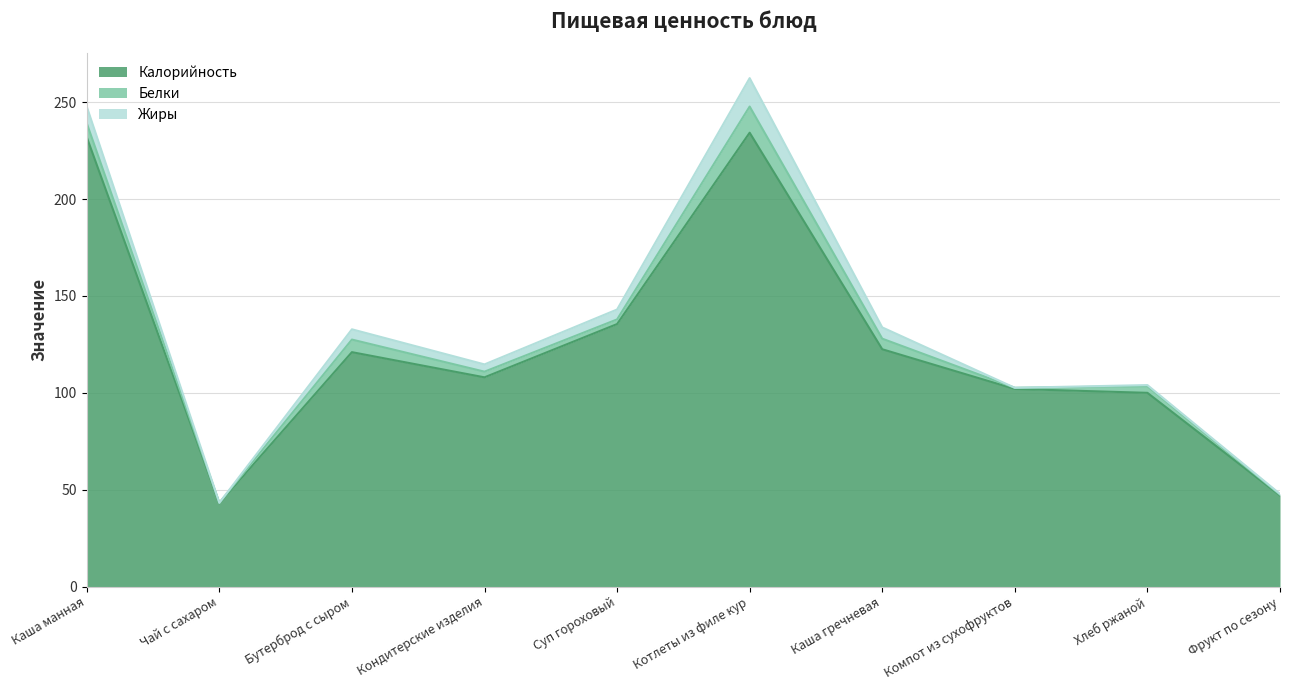

True or false: Белки and Калорийность intersect in this chart.

False